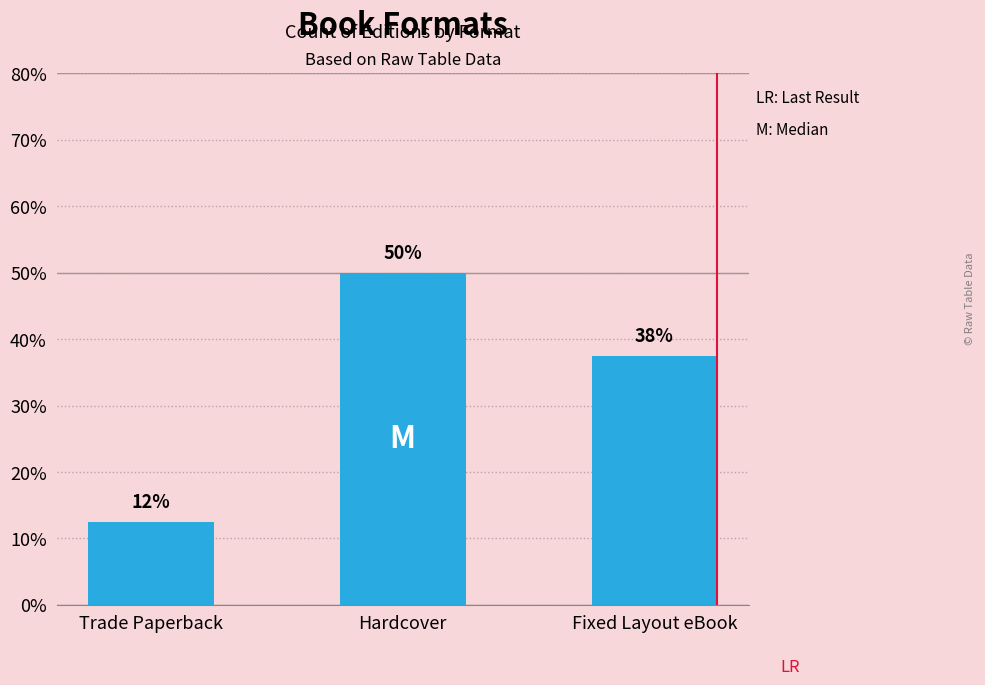

What is the average value?

33.3